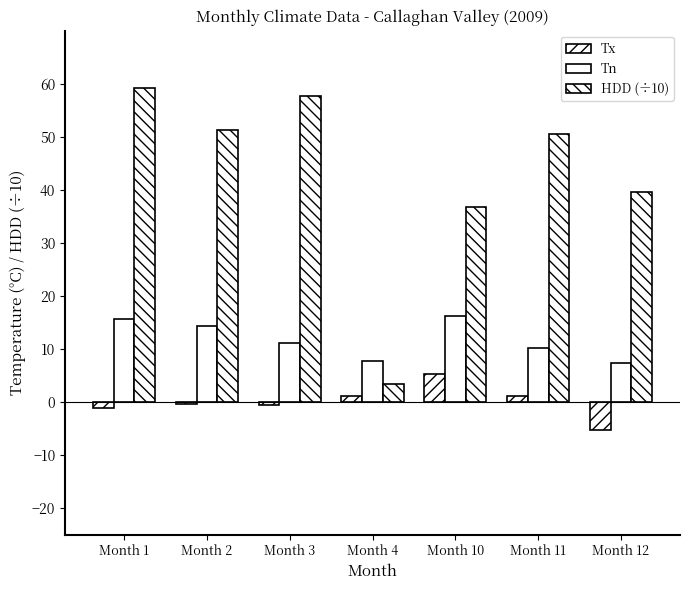

Where does the Tx series first go above 0?

Month 4